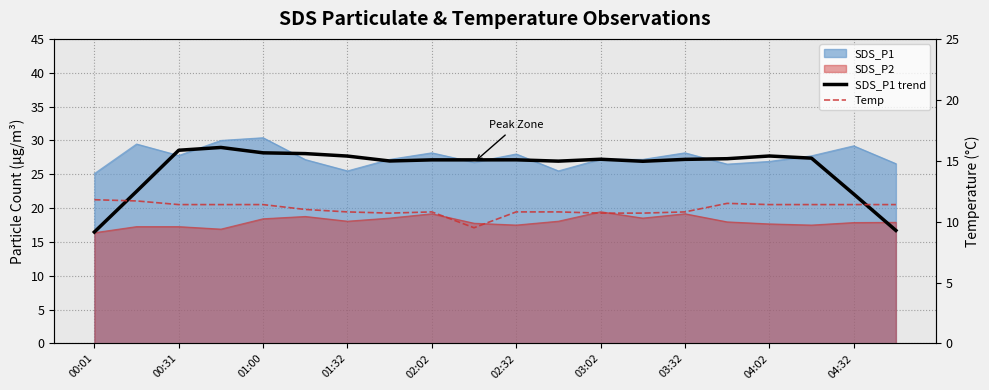

What is the lowest value of the SDS_P1 trend series?

16.5